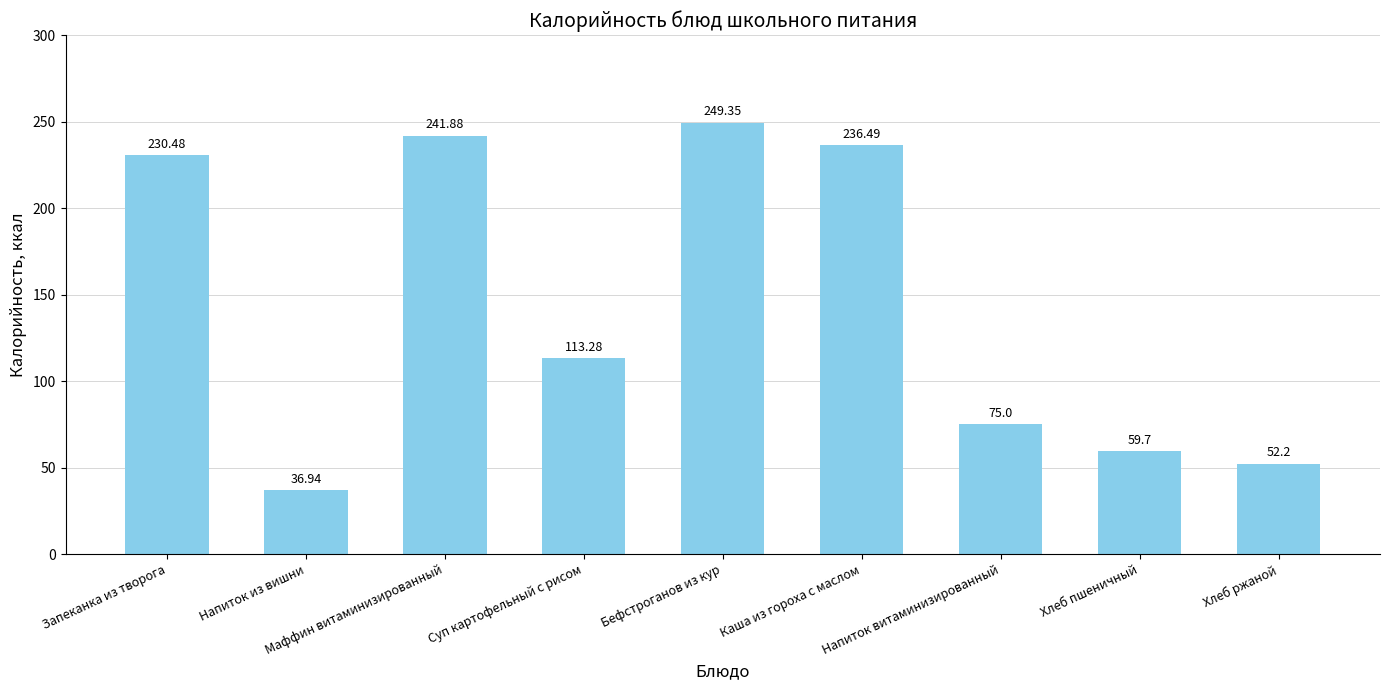

What is the smallest value displayed?

36.9